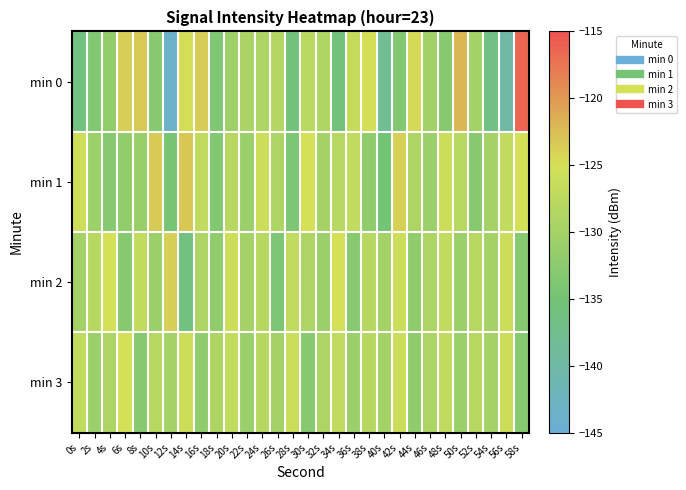

Which has a higher value, 8s or 26s?

8s